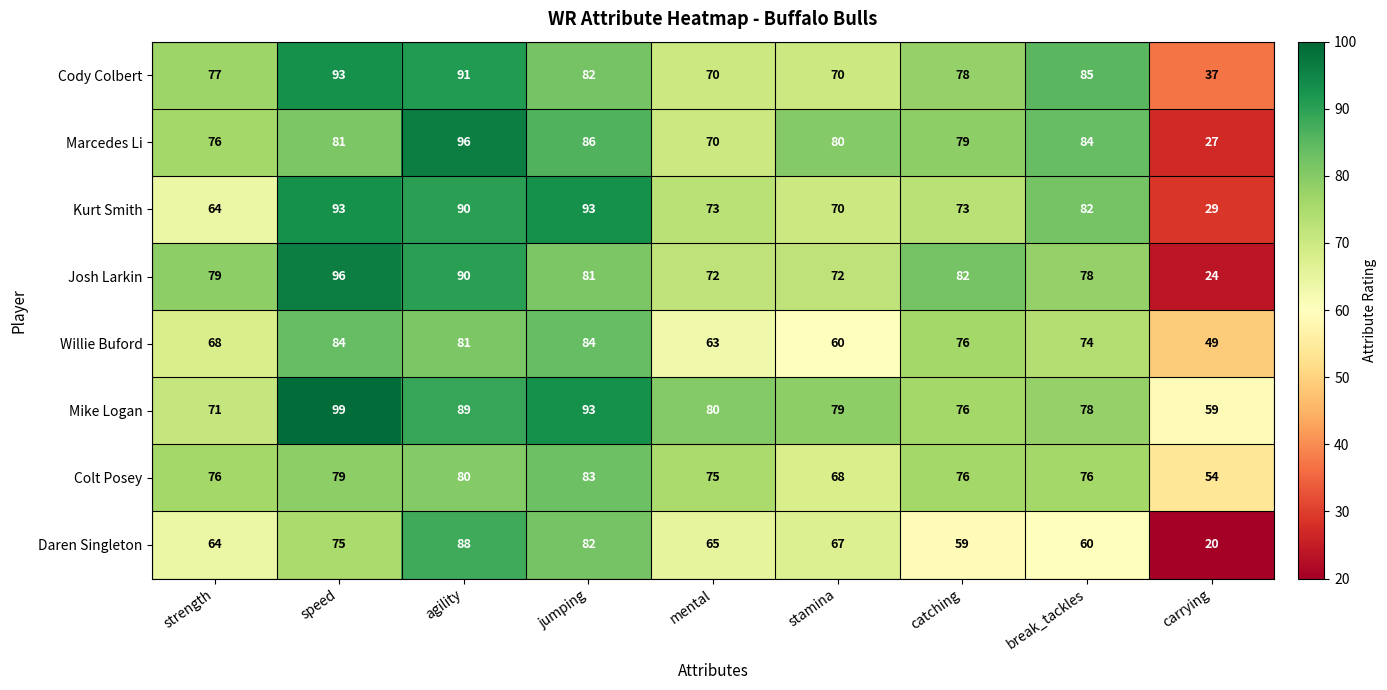

At which label does Cody Colbert reach its peak?

speed